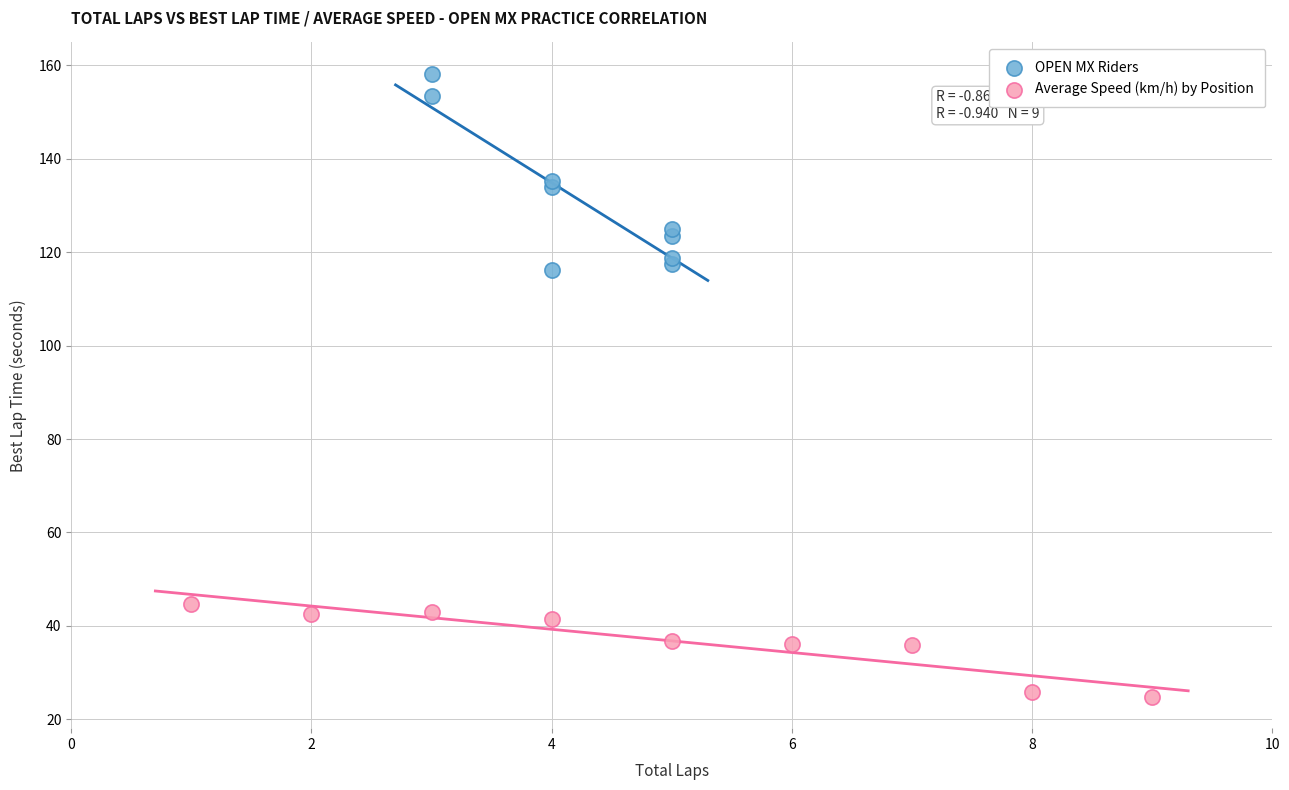

Which series has the widest spread of Y values?

OPEN MX Riders